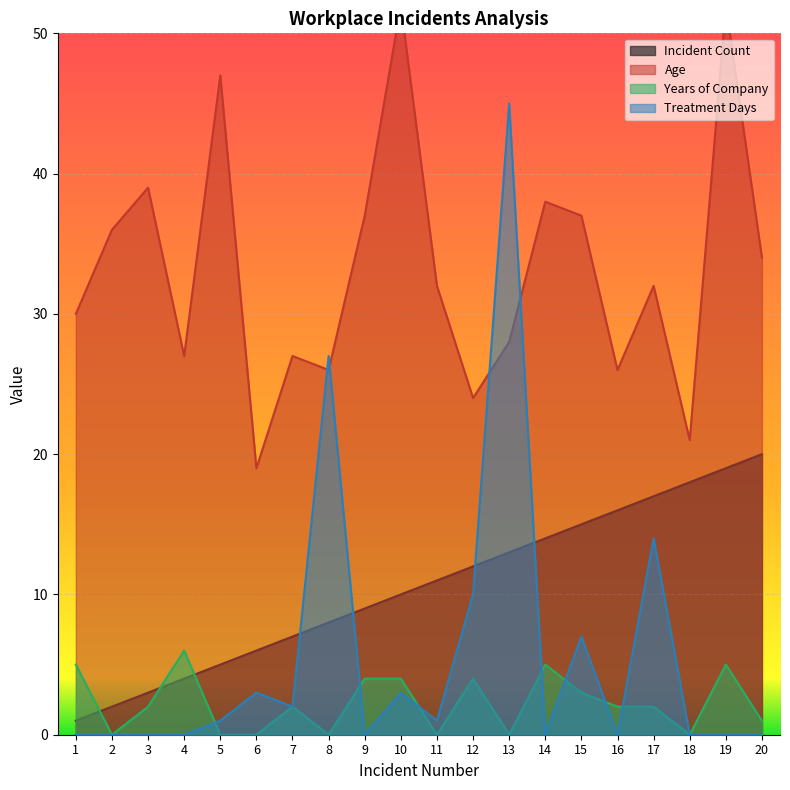

What is the difference between the maximum and minimum values in the Incident Count series?

19